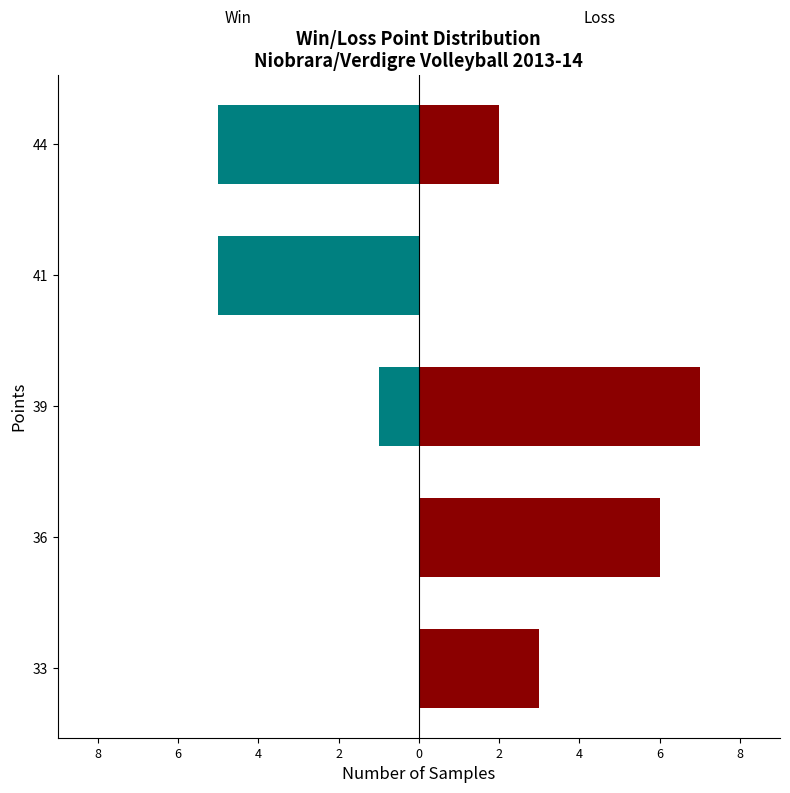

Count the number of categories in the chart.

5